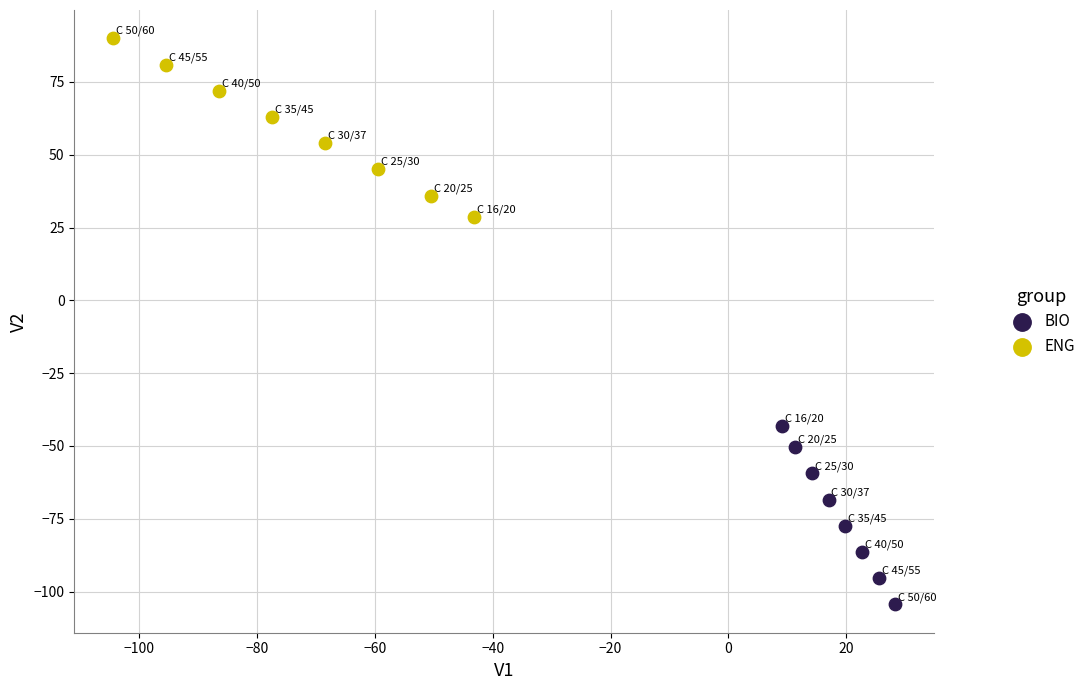

Which series contains the highest Y value?

ENG